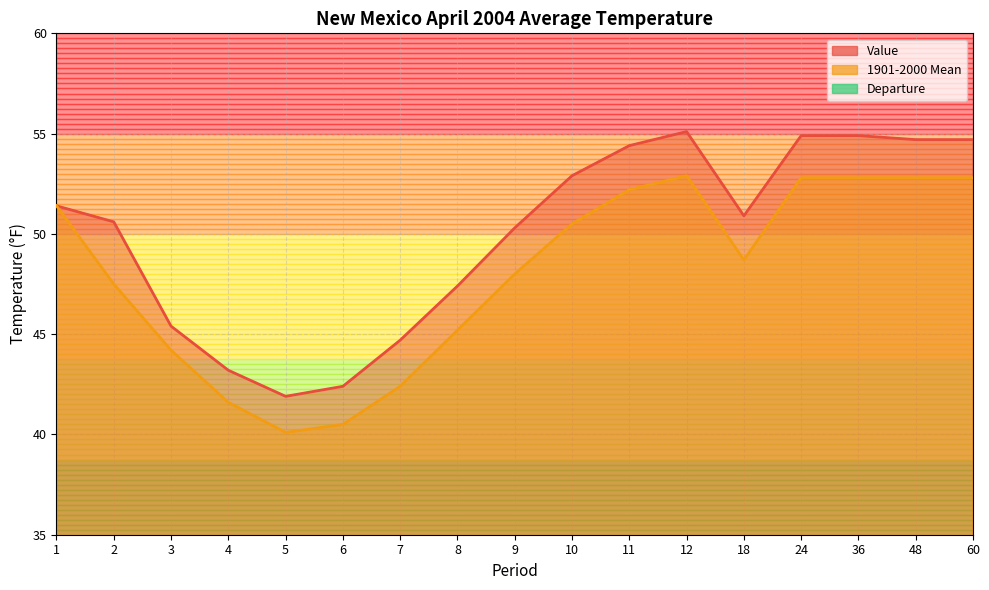

Reading right to left, transcribe all the data shown in this chart.

Value: 60=54.7	48=54.7	36=54.9	24=54.9	18=50.9	12=55.1	11=54.4	10=52.9	9=50.3	8=47.4	7=44.7	6=42.4	5=41.9	4=43.2	3=45.4	2=50.6	1=51.4
1901-2000 Mean: 60=52.8	48=52.8	36=52.8	24=52.8	18=48.7	12=52.9	11=52.2	10=50.5	9=48.0	8=45.2	7=42.4	6=40.5	5=40.1	4=41.6	3=44.2	2=47.5	1=51.4
Departure: 60=1.9	48=1.9	36=2.1	24=2.1	18=2.2	12=2.2	11=2.2	10=2.4	9=2.3	8=2.2	7=2.3	6=1.9	5=1.8	4=1.6	3=1.2	2=3.1	1=0.0